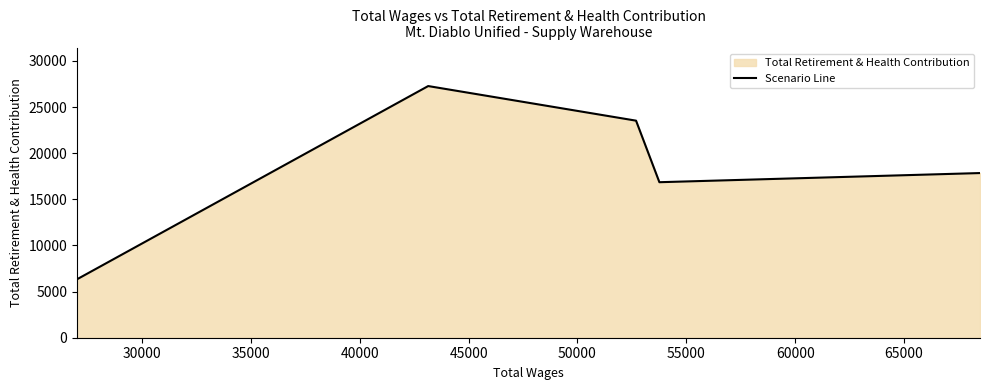

How many interior local peaks (higher than both neighbors) does the data have?

1